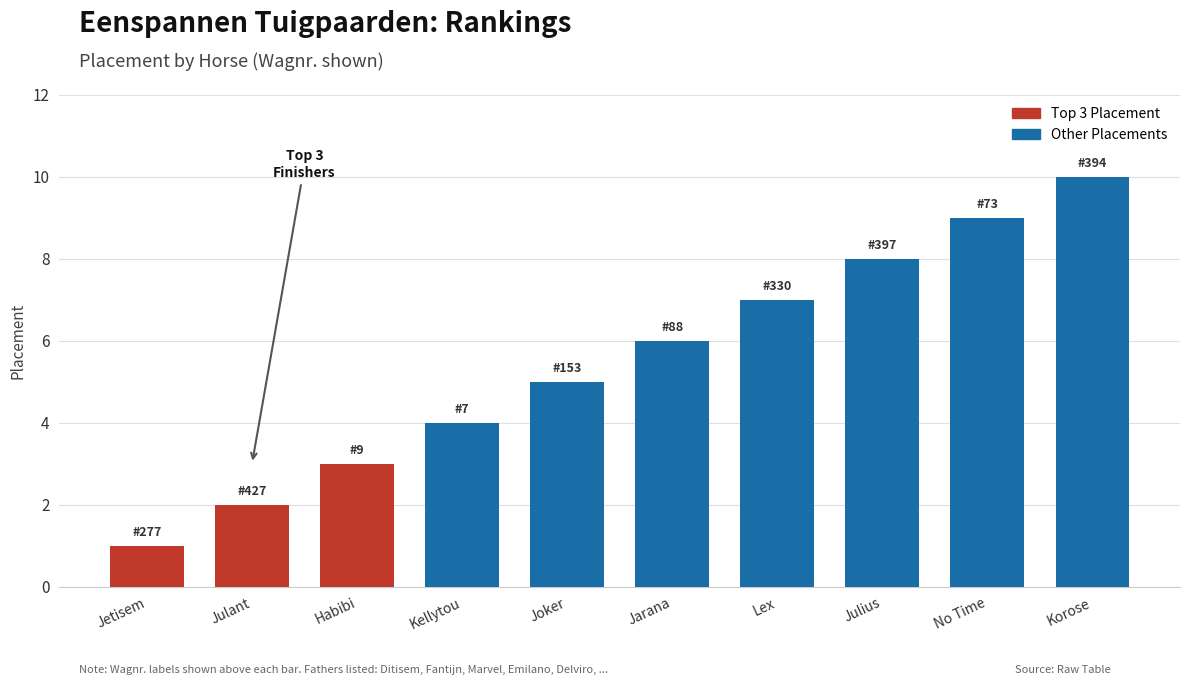

What is the label of the 10th bar from the right?

Jetisem